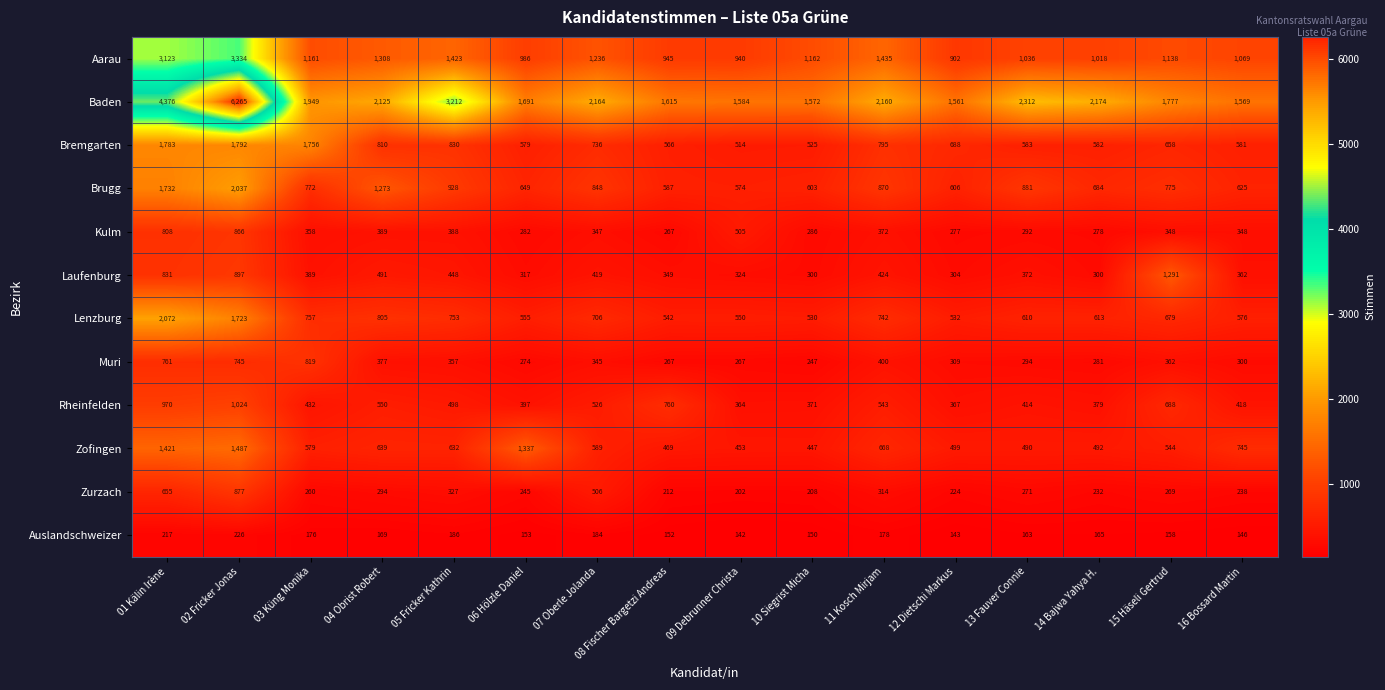

What is the difference between the Brugg values at 09 Debrunner Christa and 14 Bajwa Yahya H.?

110